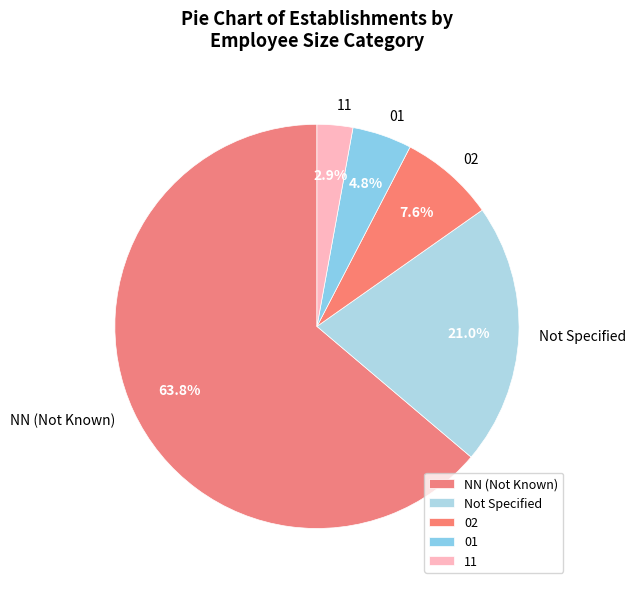

Between 01 and NN (Not Known), which is larger?

NN (Not Known)